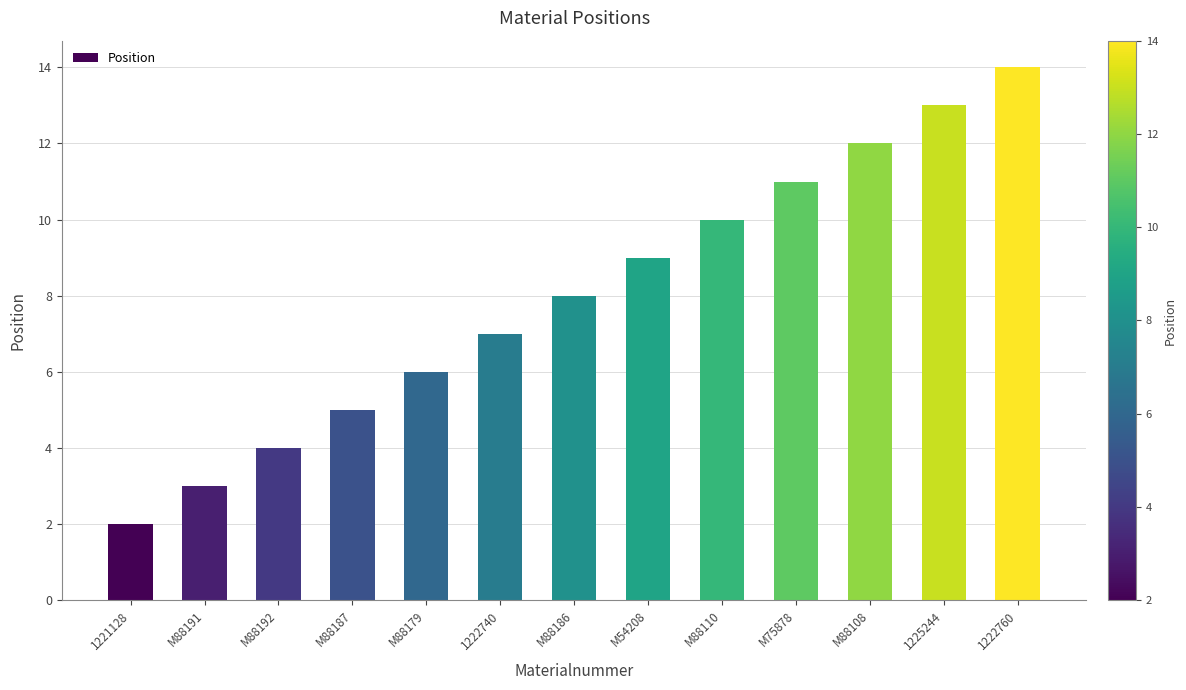

What is the difference between the second highest and minimum values?

11